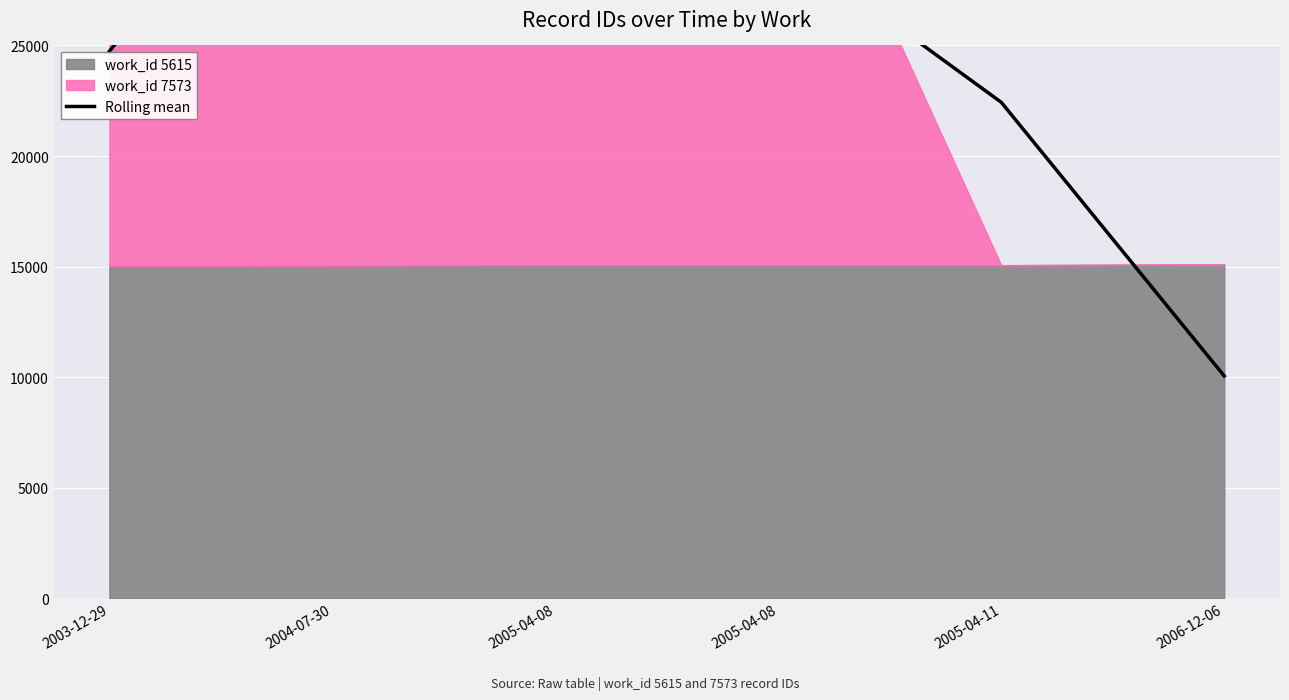

What is the smallest value displayed?

10051.7